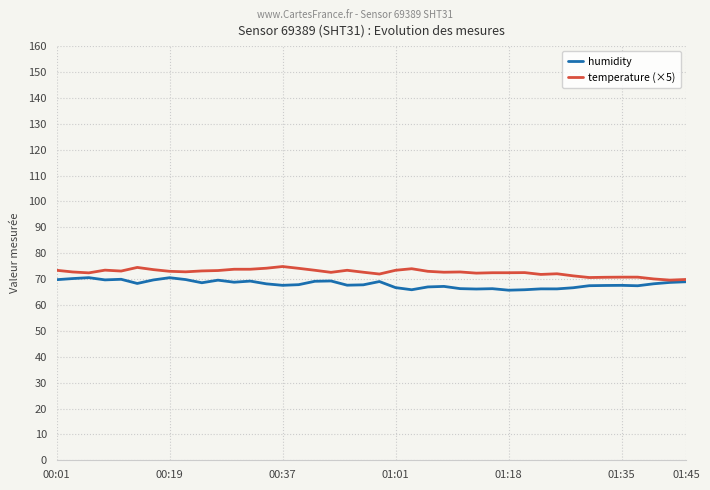

What is the minimum value shown in the chart?

65.7